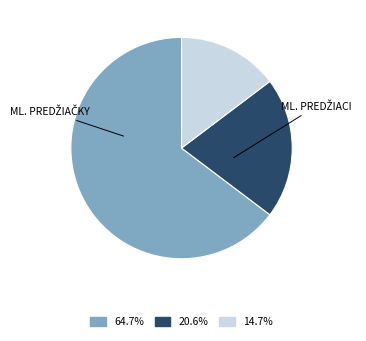

Does 64.7% represent more than half of the total?

Yes